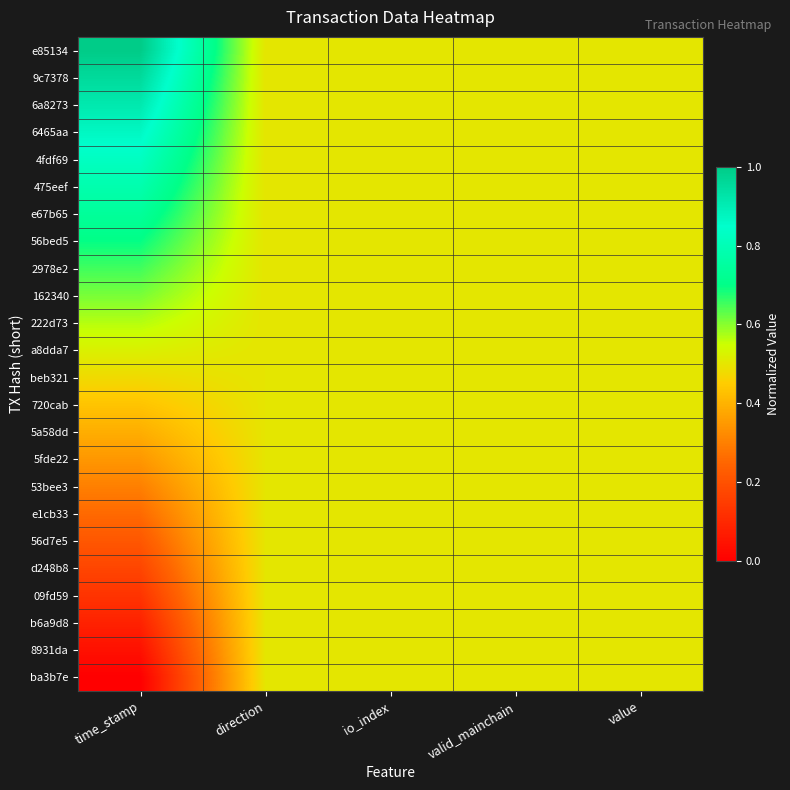

Between valid_mainchain and io_index, which is larger?

valid_mainchain